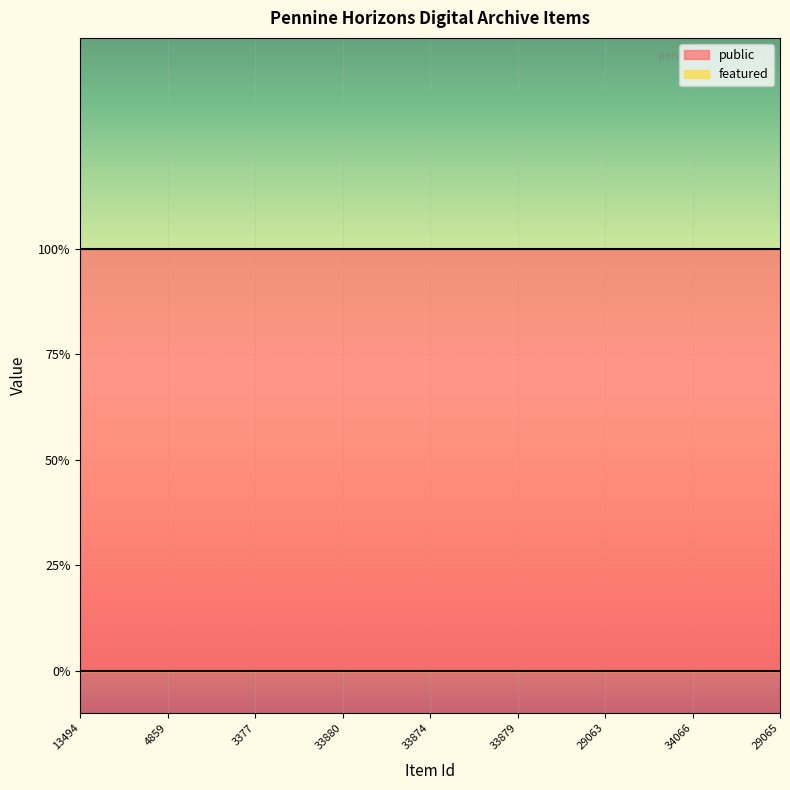

Which category has the highest value in the public series?

13494